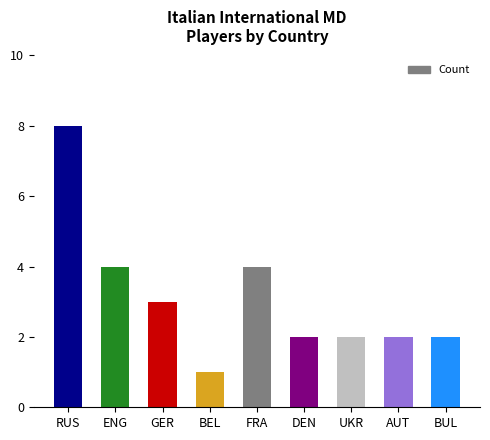

What is the value of the 8th bar from the left?

2